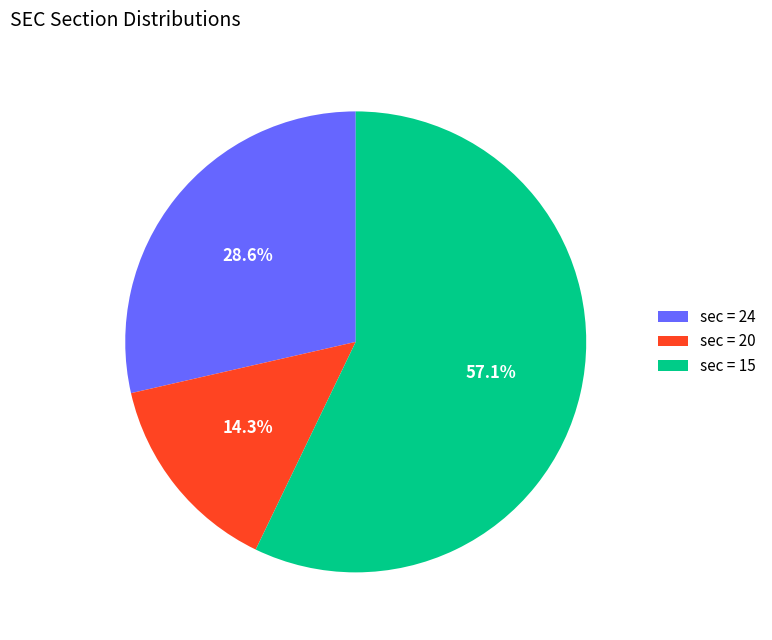

What is the majority slice?

sec = 15